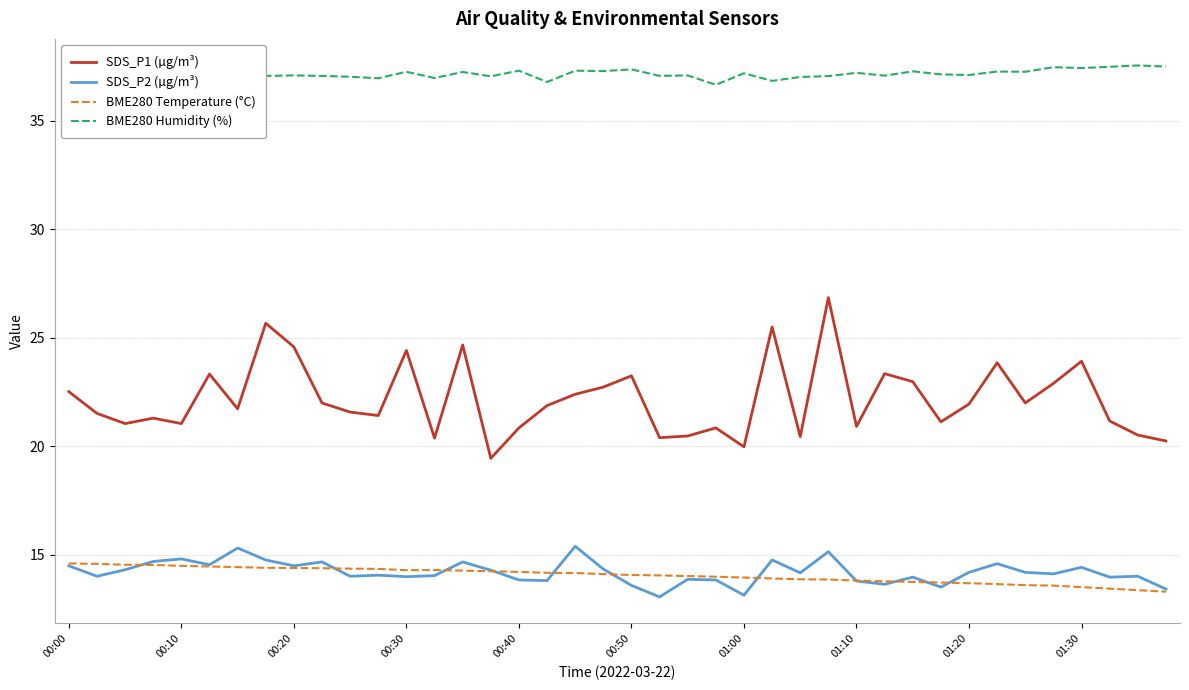

What is the lowest value of the BME280 Temperature (°C) series?

13.3